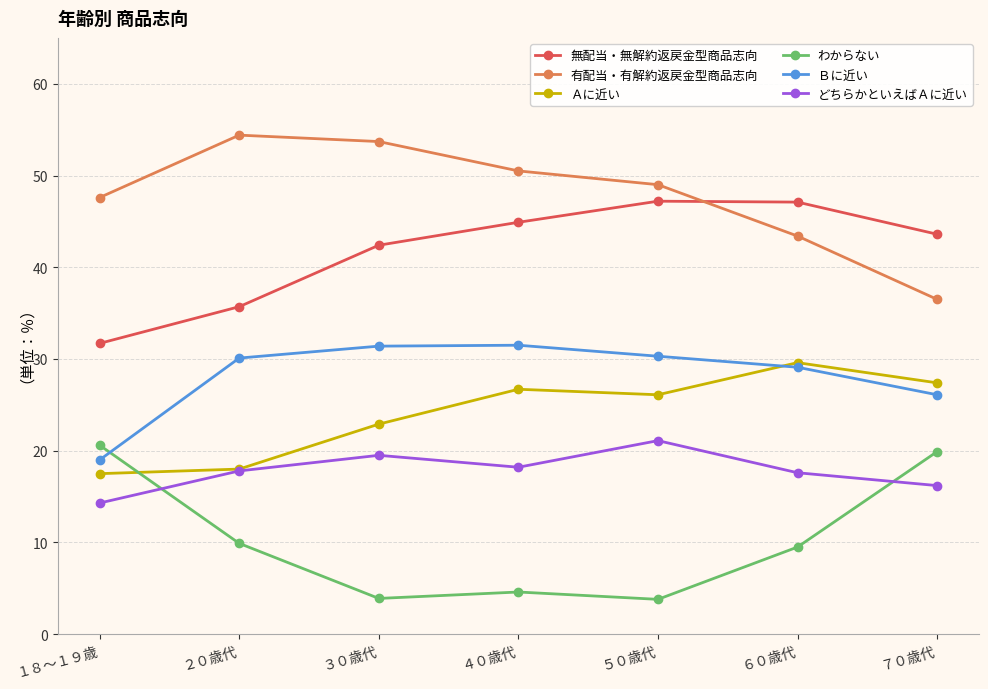

The value of 有配当・有解約返戻金型商品志向 at ７０歳代 is 65.3. True or false?

False